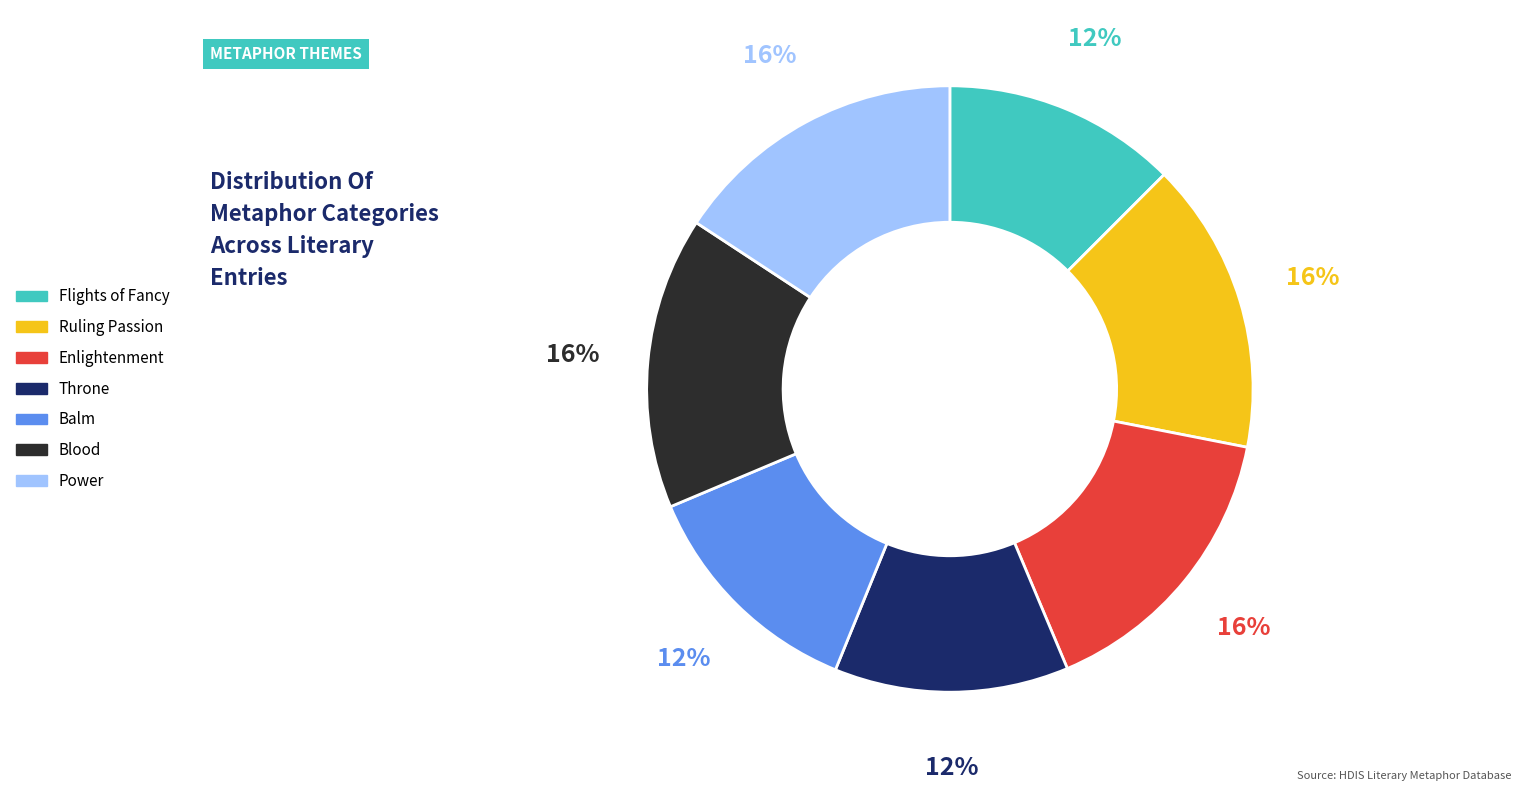

Does Blood represent more than half of the total?

No